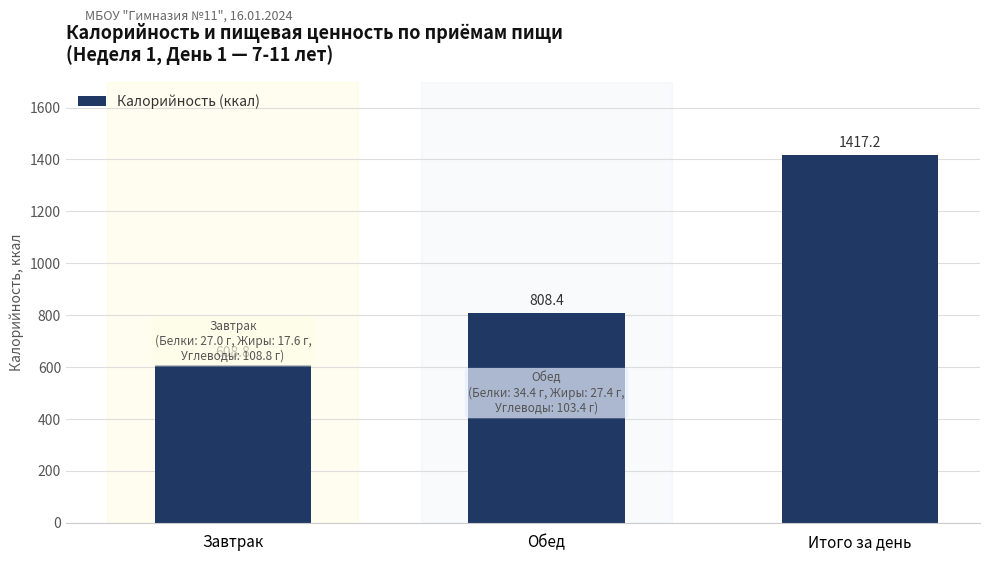

Does the chart contain any negative values?

No